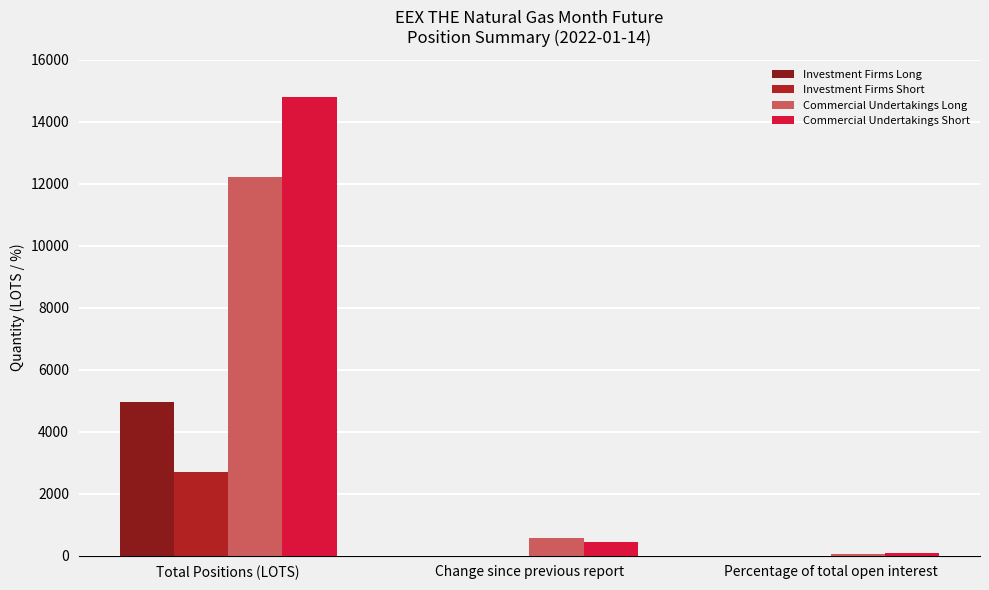

Reading left to right, what are all the values shown in this chart?

Investment Firms Long: Total Positions (LOTS)=4970.1	Change since previous report=0.0	Percentage of total open interest=0.0
Investment Firms Short: Total Positions (LOTS)=2708.0	Change since previous report=0.0	Percentage of total open interest=0.0
Commercial Undertakings Long: Total Positions (LOTS)=12211.0	Change since previous report=569.0	Percentage of total open interest=69.4
Commercial Undertakings Short: Total Positions (LOTS)=14799.0	Change since previous report=450.0	Percentage of total open interest=83.9